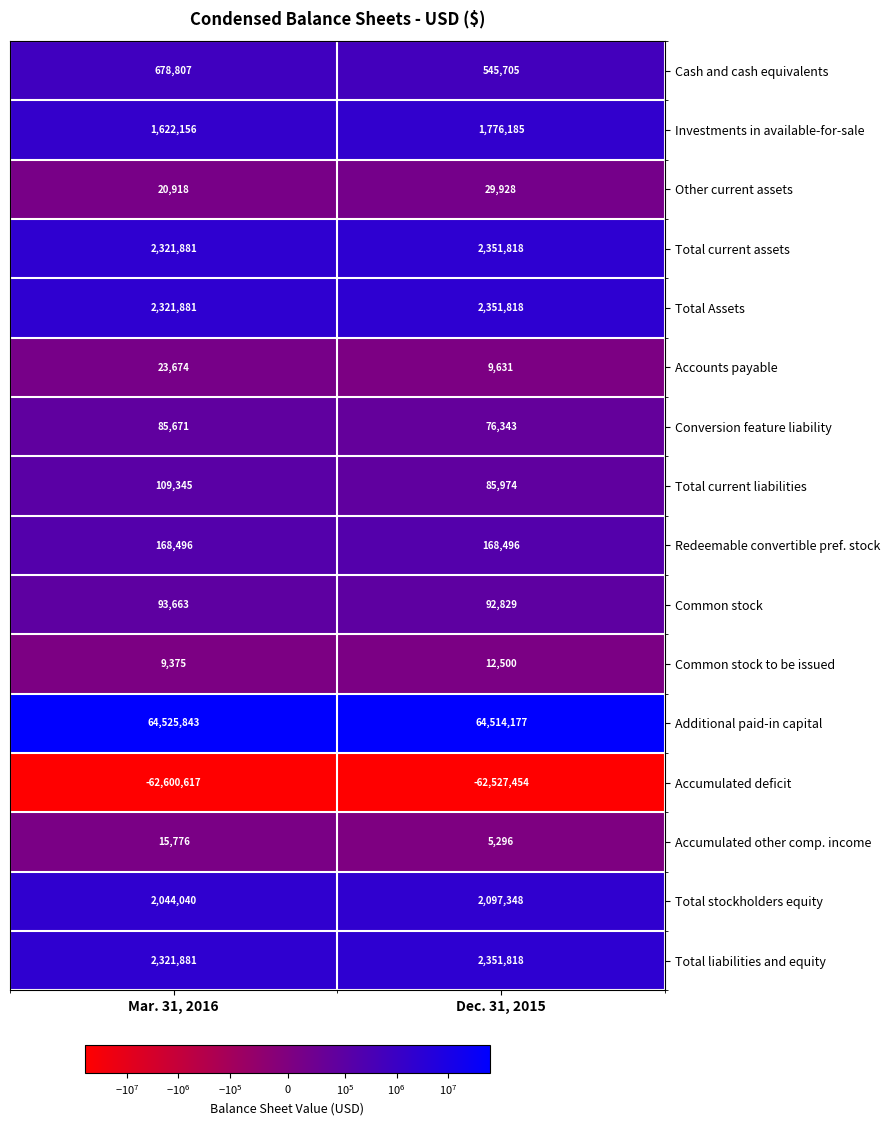

Rank the categories by Investments in available-for-sale value from lowest to highest.

Mar. 31, 2016, Dec. 31, 2015